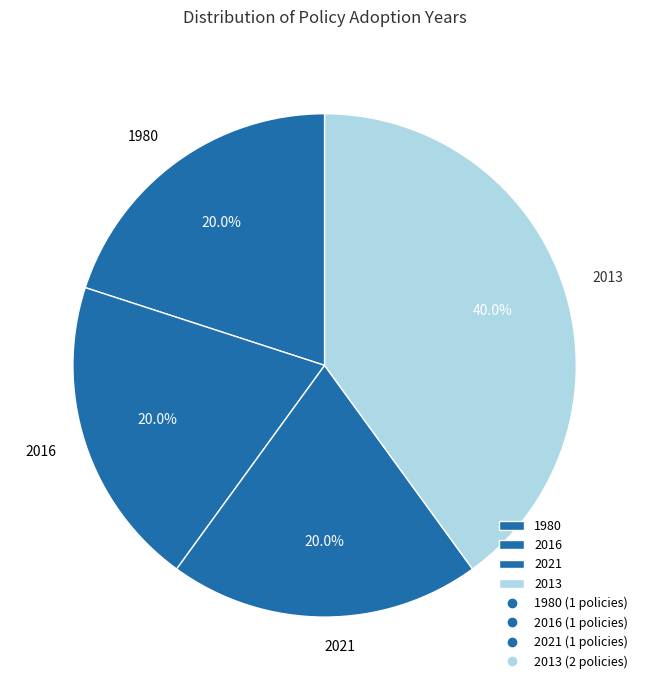

What percentage is NOT represented by 1980?

80.0%